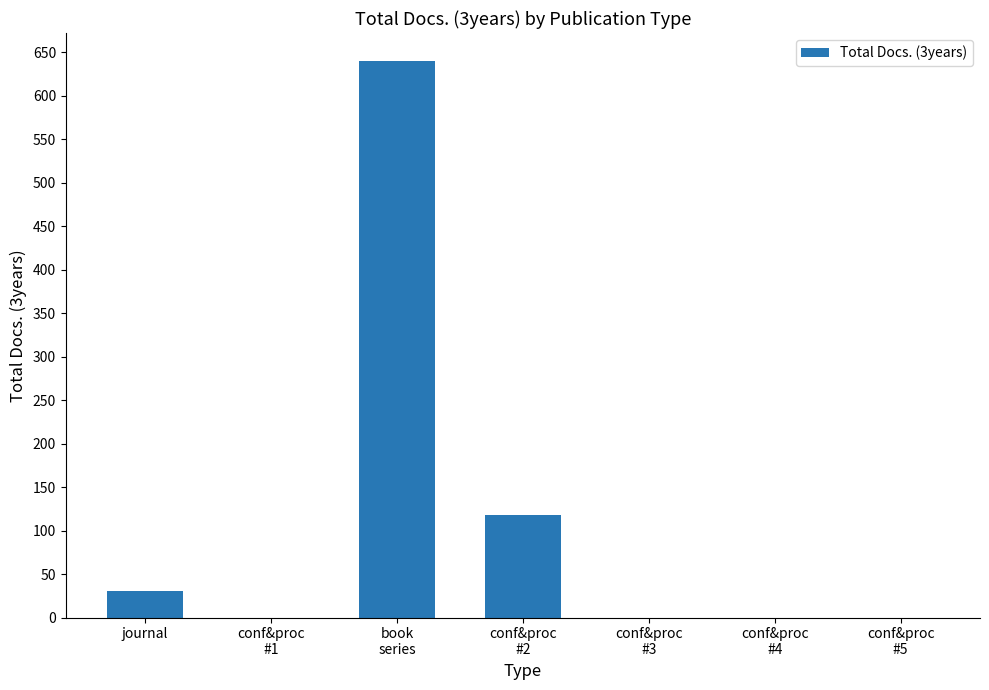

Count the number of data series in this chart.

1